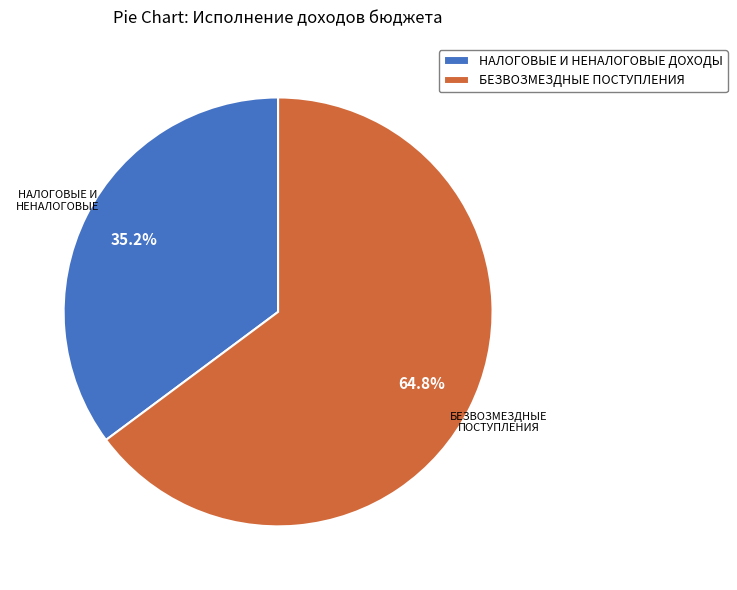

To the nearest percent, what portion does НАЛОГОВЫЕ И НЕНАЛОГОВЫЕ ДОХОДЫ represent?

35%